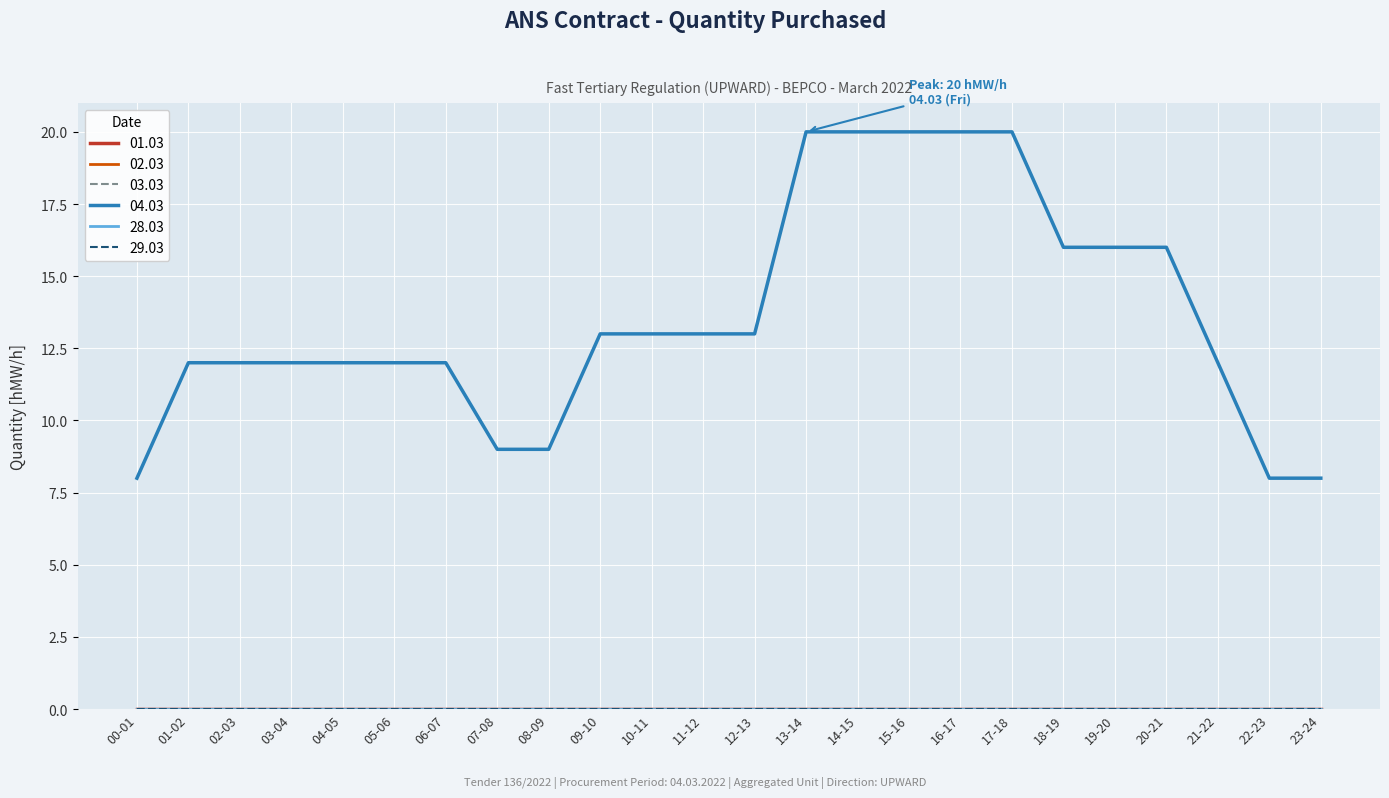

Where is 28.03 nearest to the value 0?

00-01